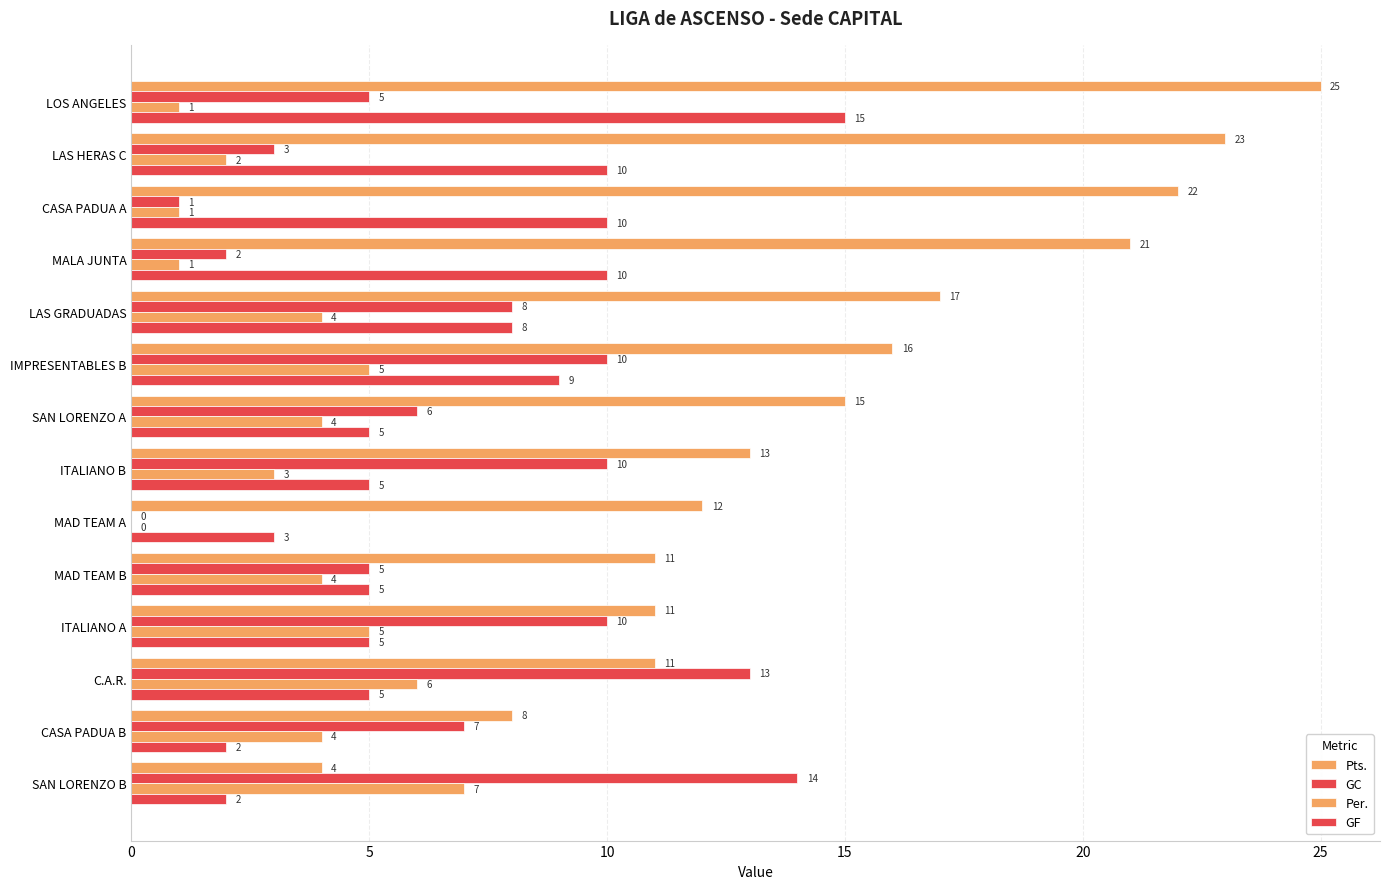

Count the number of data series in this chart.

4